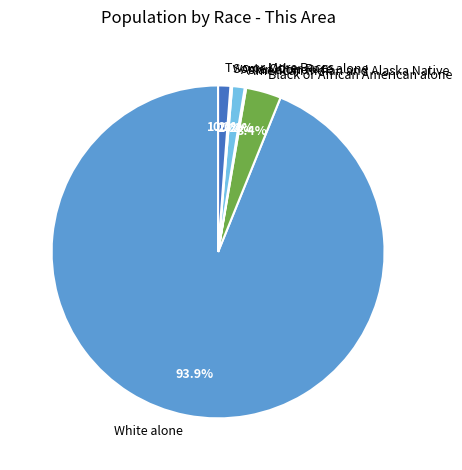

Is it true that Black or African American alone is 3% of the pie?

True